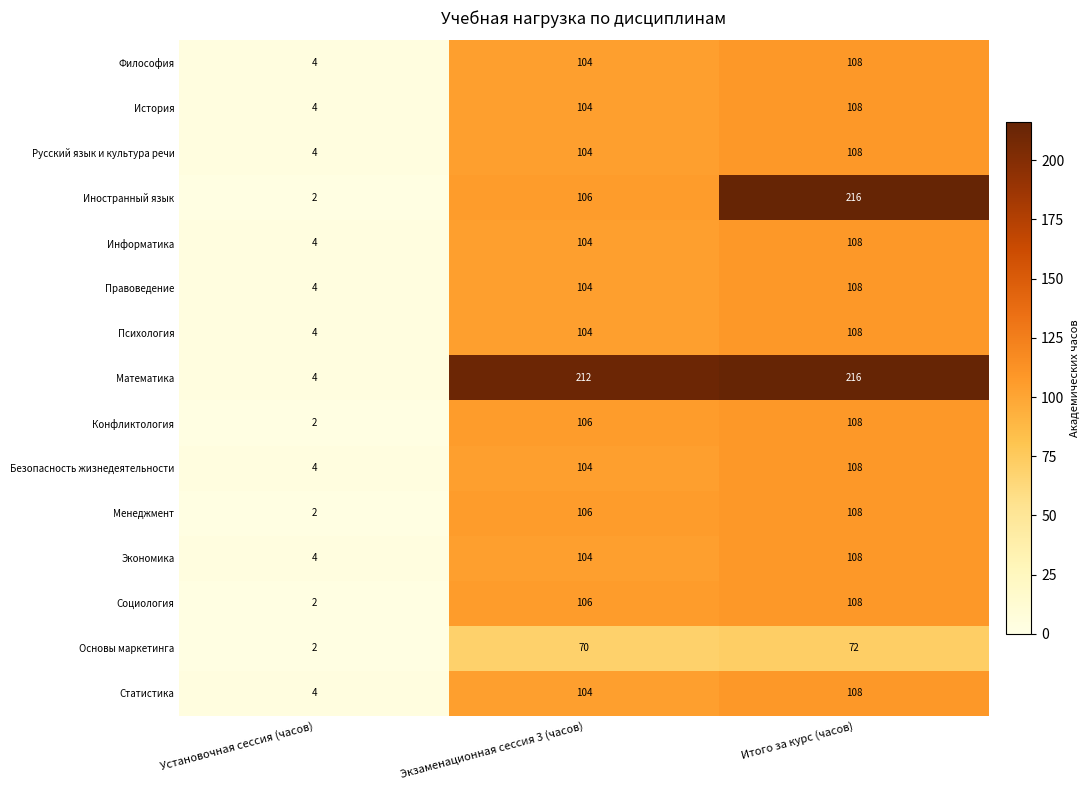

What is the spread (max minus min) of values at Итого за курс (часов)?

144